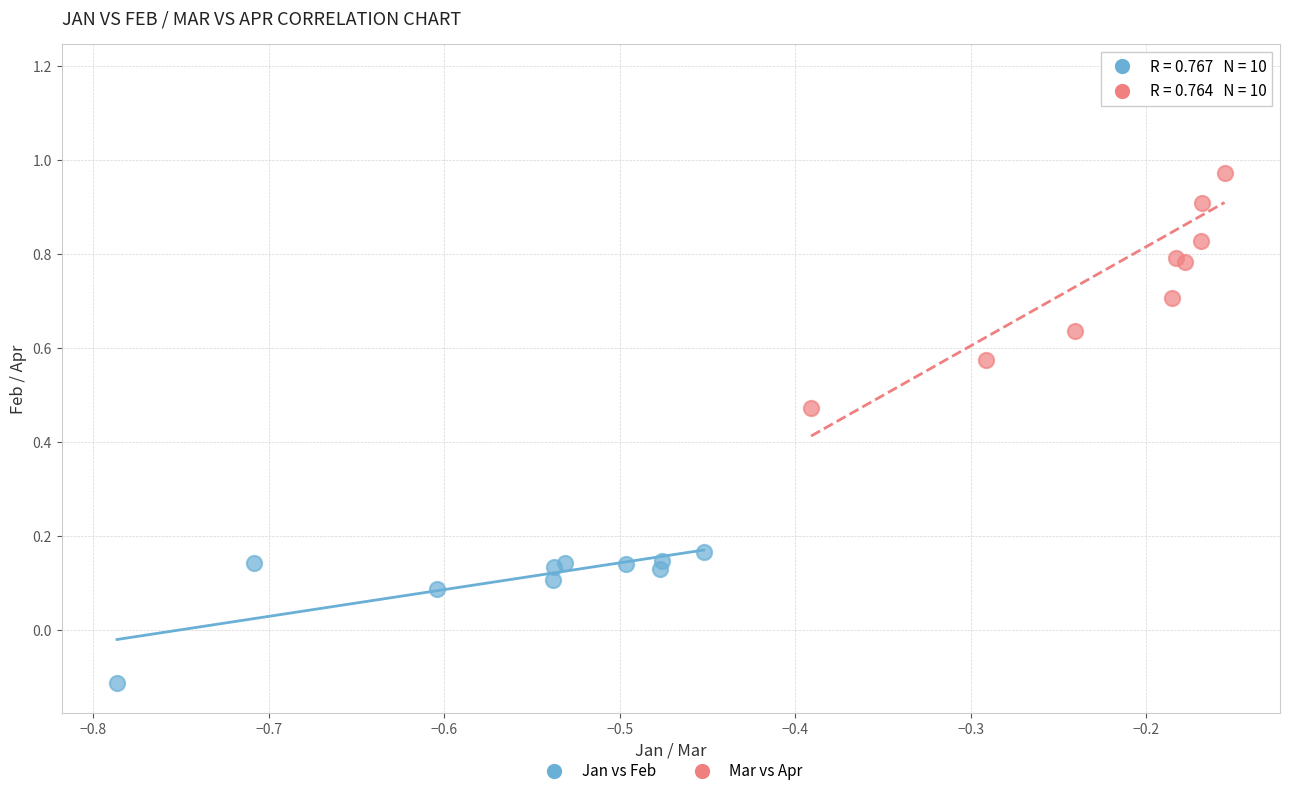

Which series contains the highest Y value?

Mar vs Apr